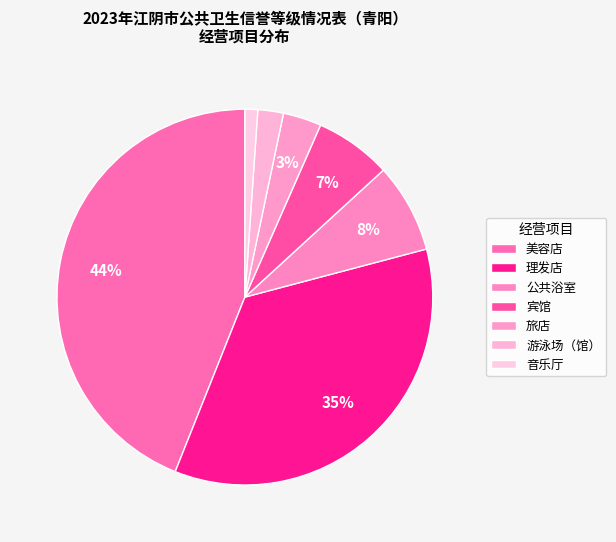

To the nearest percent, what is the combined percentage of 旅店 and 美容店?

47%